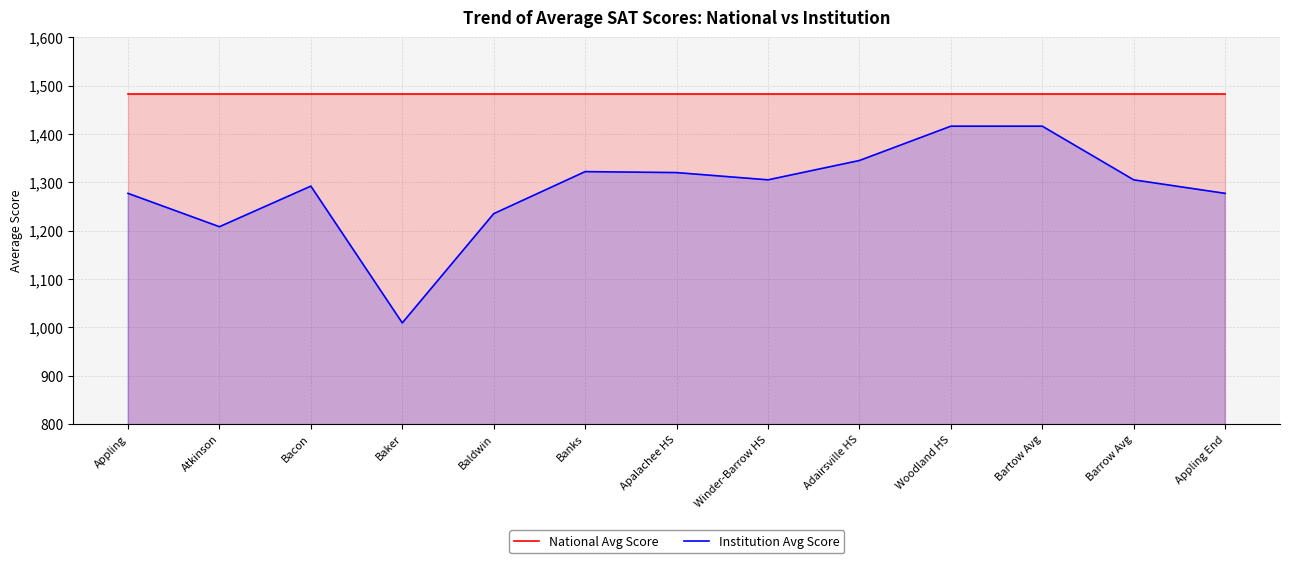

Which has a higher value, Baker or Woodland HS?

Baker